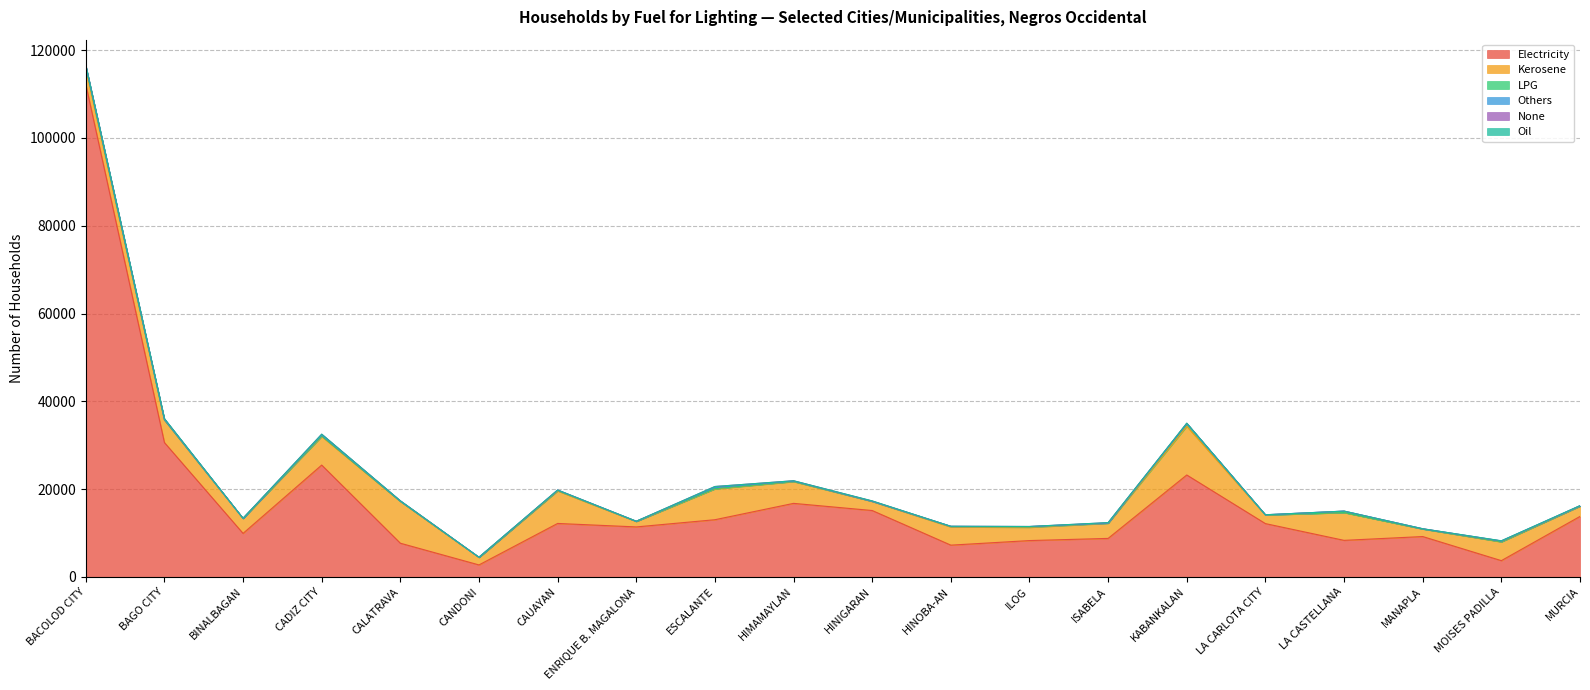

Which label corresponds to the largest value in the chart?

BACOLOD CITY